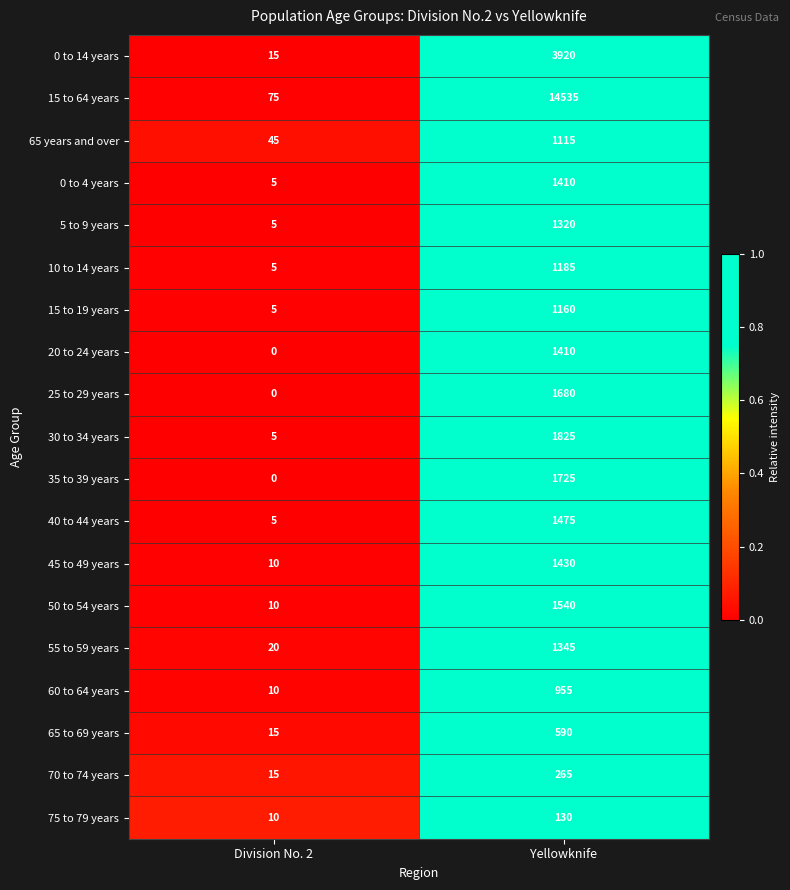

Is it true that 70 to 74 years equals 15 at Division No. 2?

True